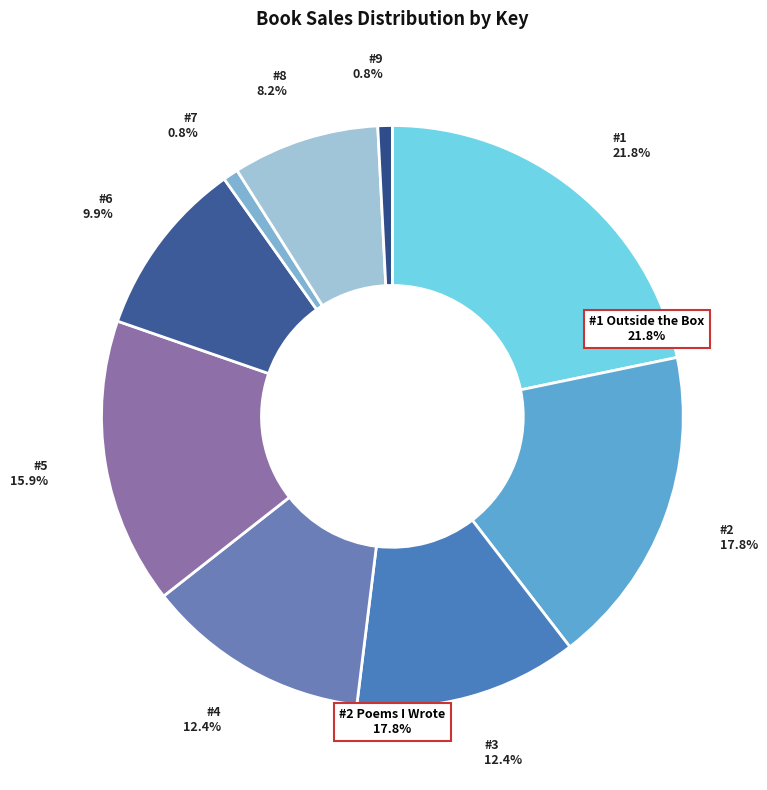

Count the number of slices in the pie.

9